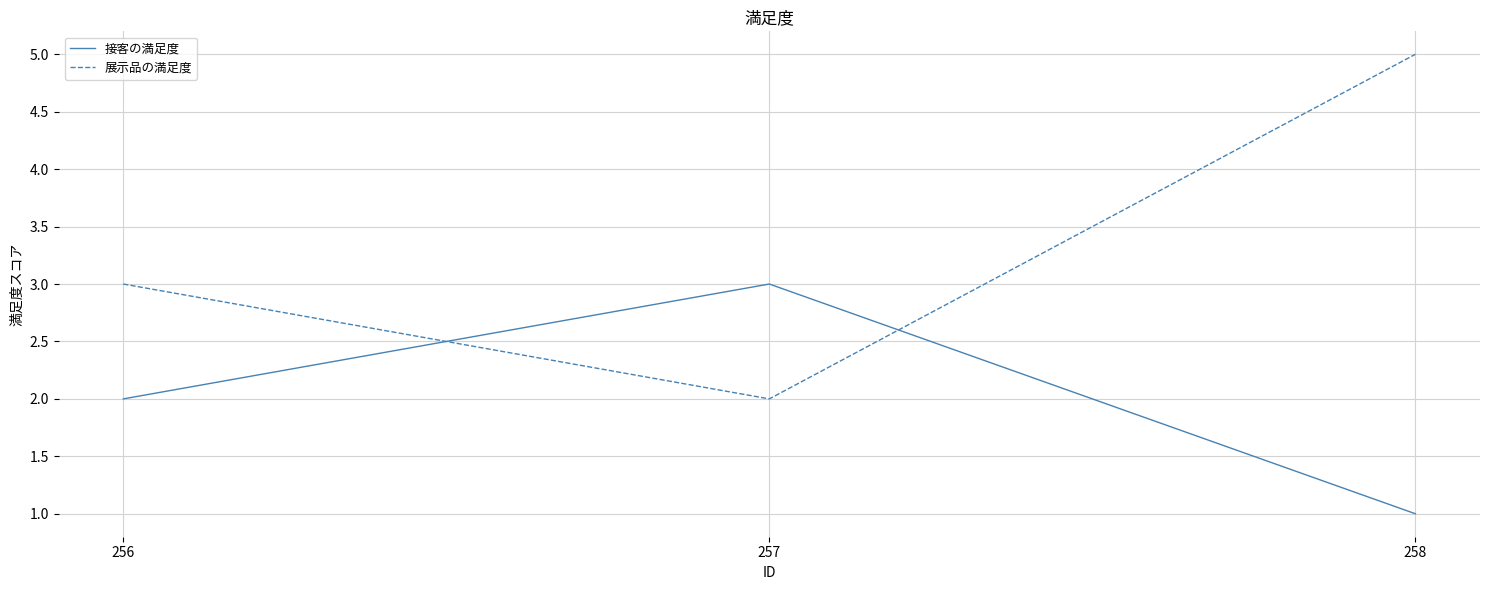

Which series has the largest total across all categories?

展示品の満足度